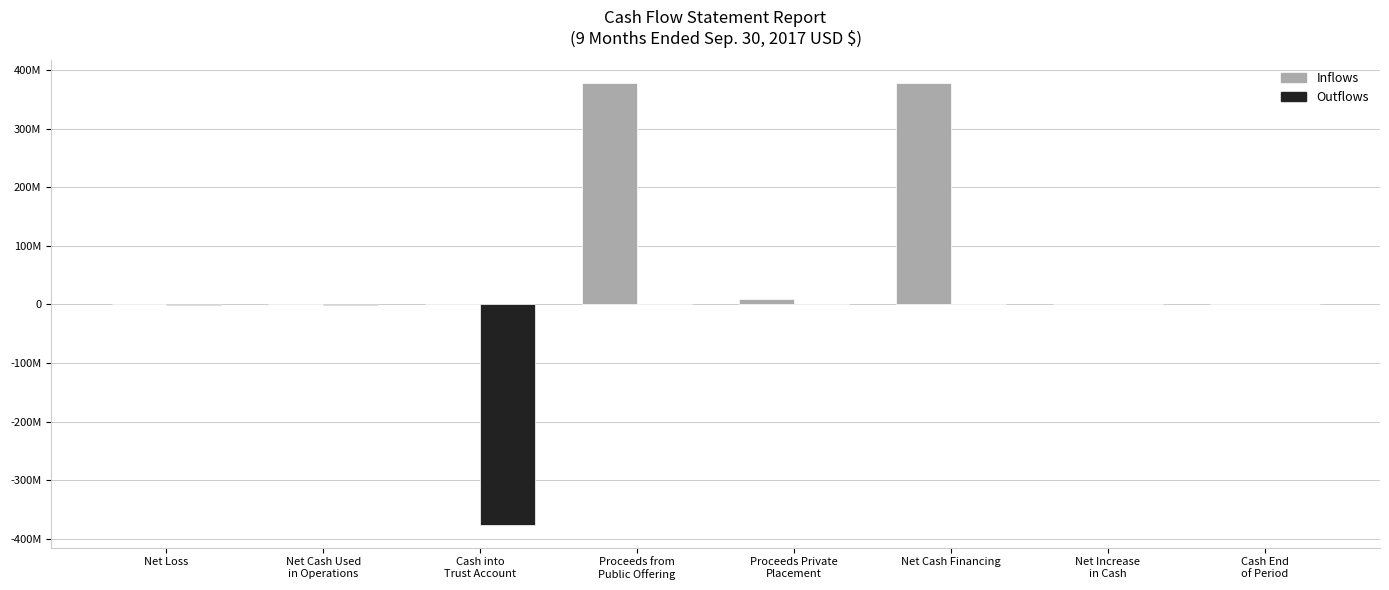

Are the bars horizontal?

No